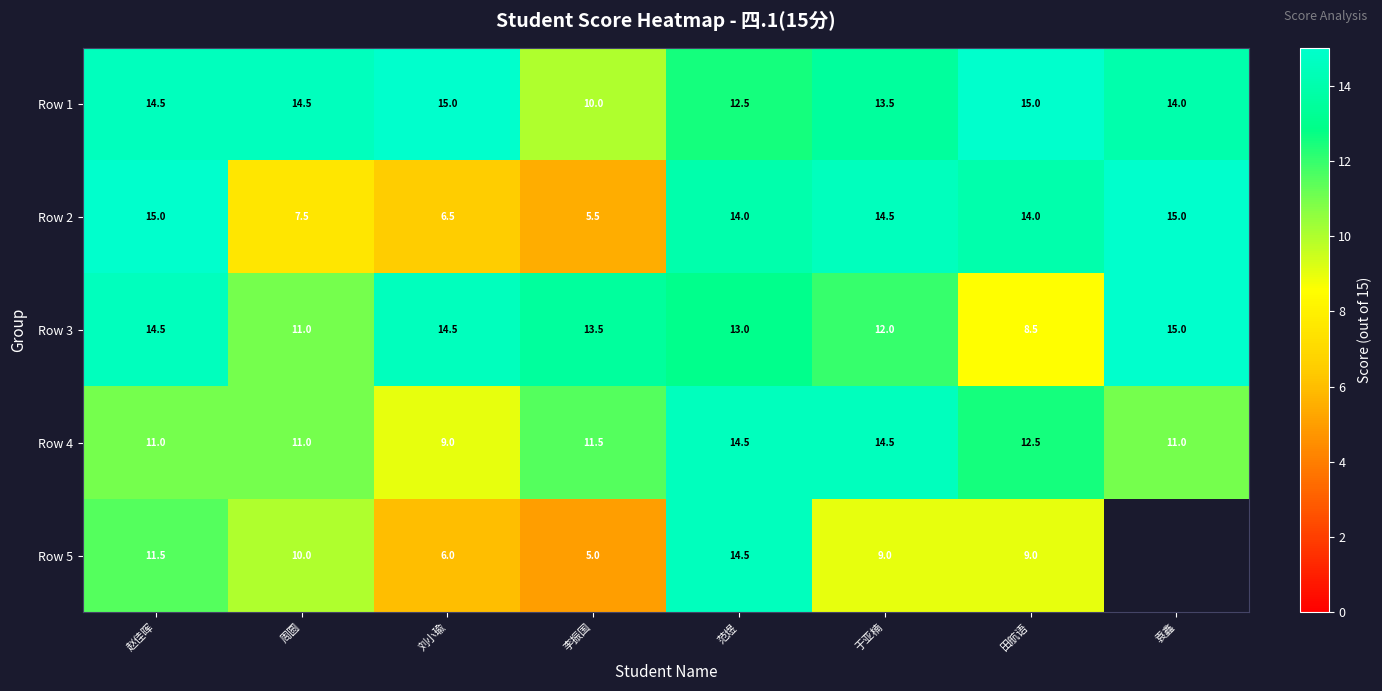

Is the value of Row 2 at 李振国 greater than the value of Row 1 at 刘小瑜?

No